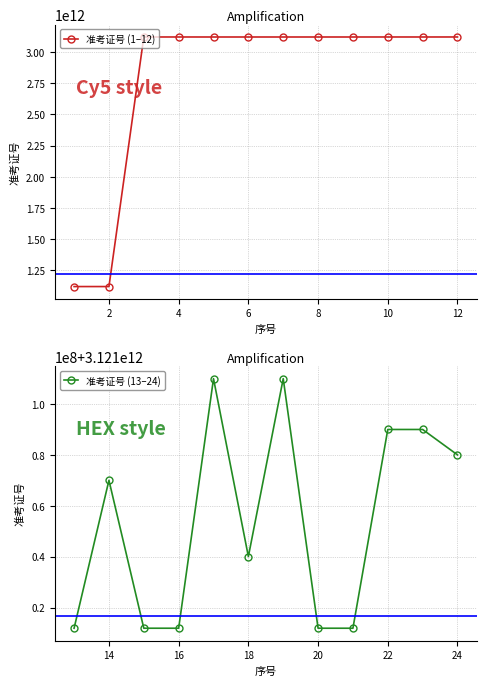

True or false: 准考证号 (1–12) has more than 0 interior local peaks.

True